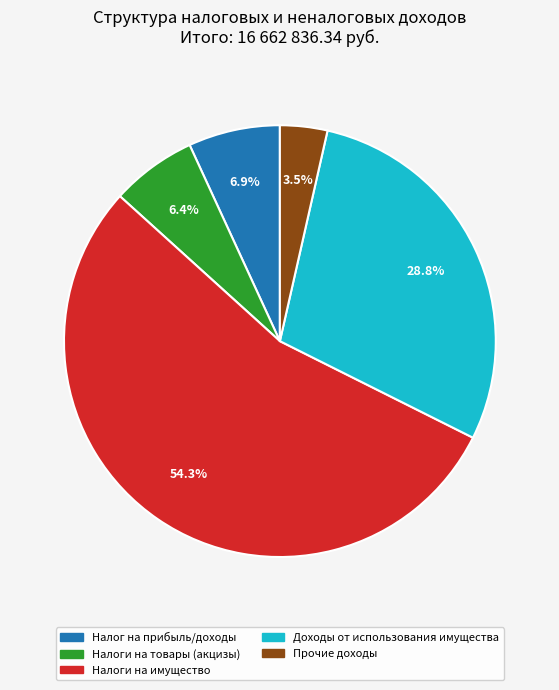

Combined, do Налоги на товары (акцизы) and Налоги на имущество account for over 50%?

Yes